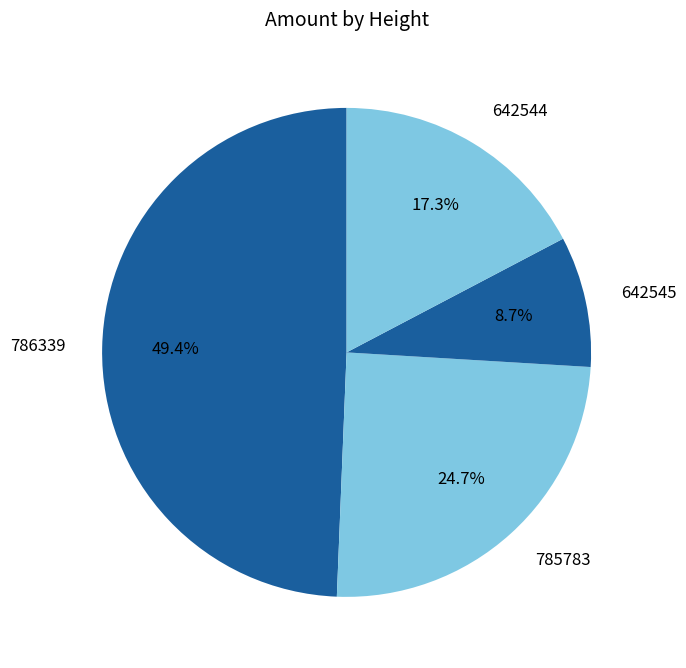

To the nearest percent, what is the average slice percentage?

25%